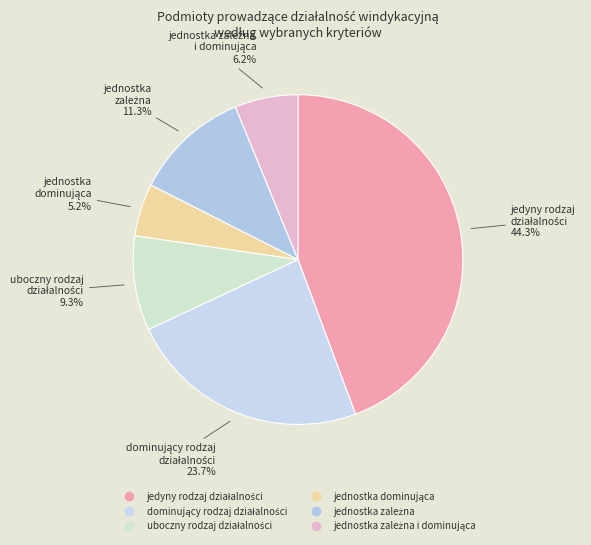

To the nearest percent, what is the average slice percentage?

17%